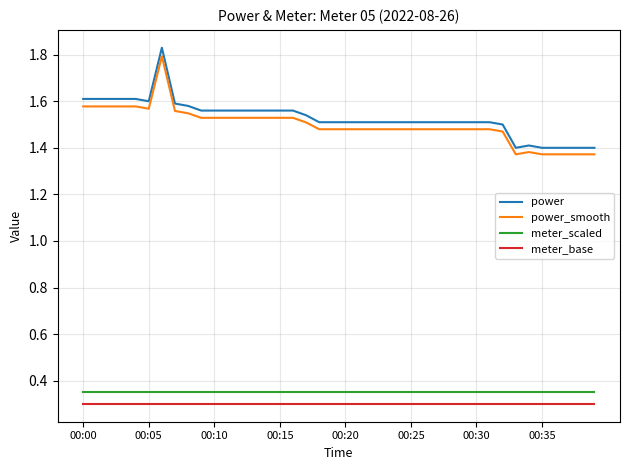

How many lines are shown in the chart?

4